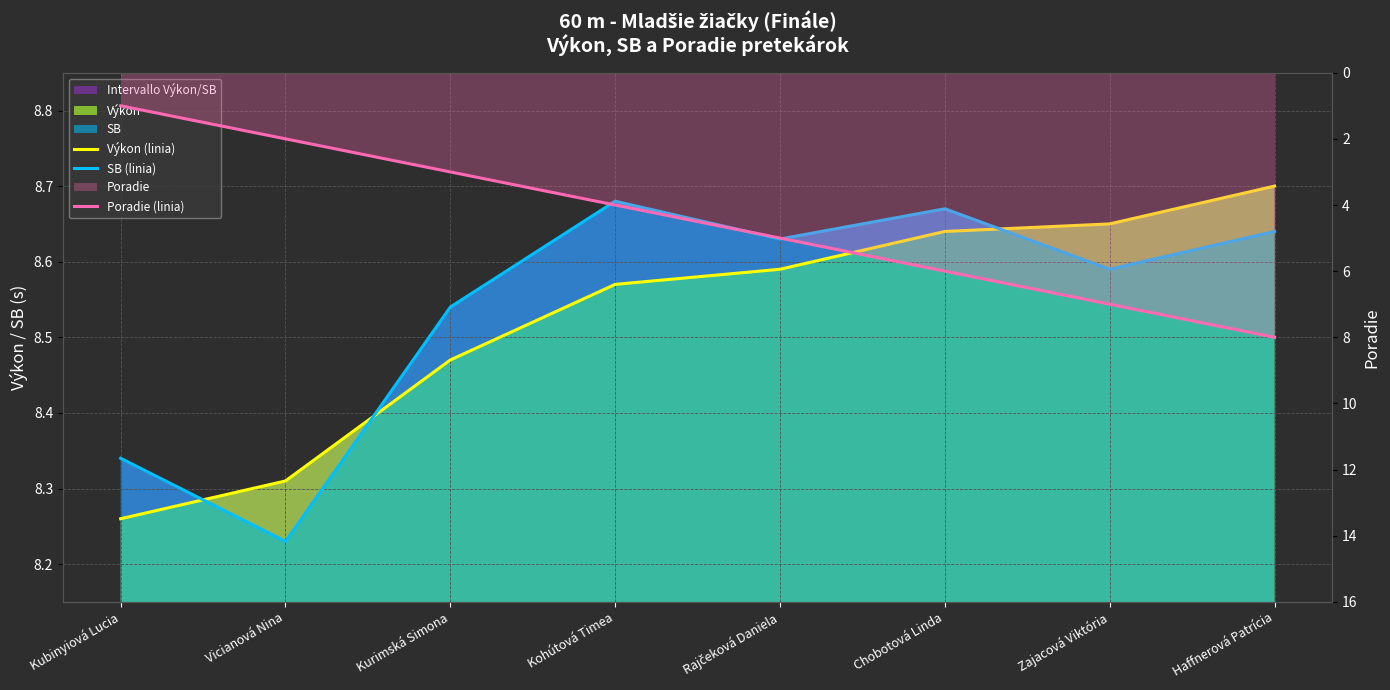

The Výkon (linia) series shows 11.8 at Kurimská Simona. True or false?

False